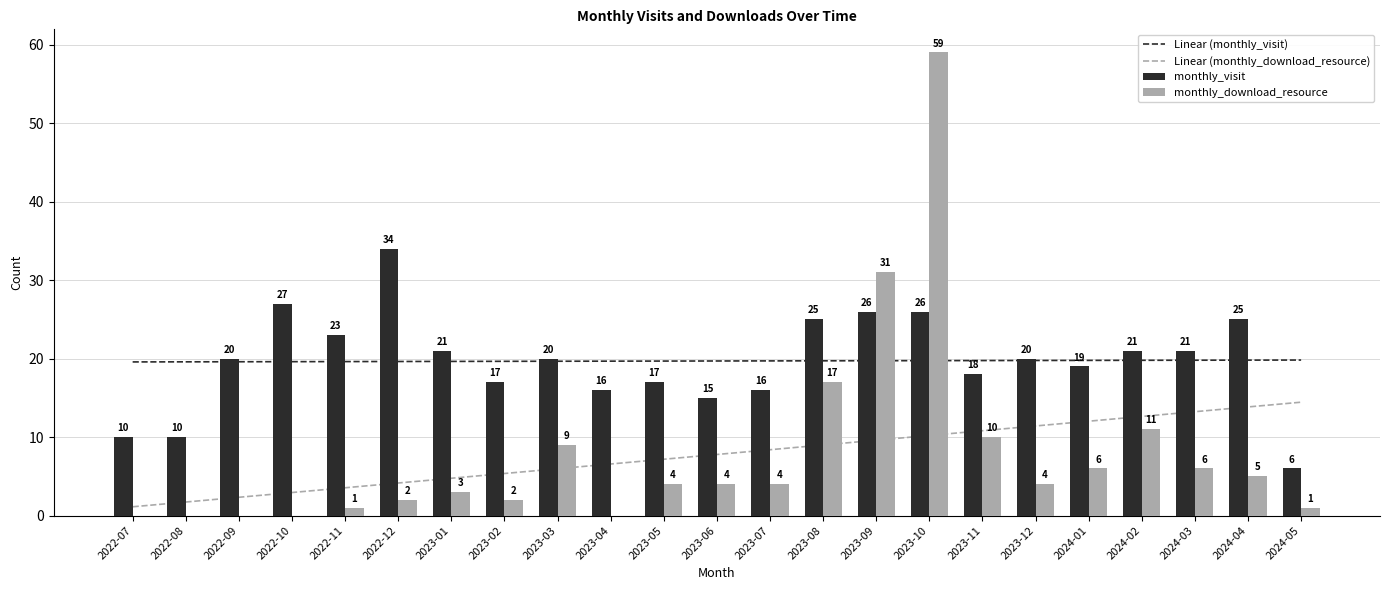

What are all the series names shown in the legend?

Linear (monthly_visit), Linear (monthly_download_resource), monthly_visit, monthly_download_resource